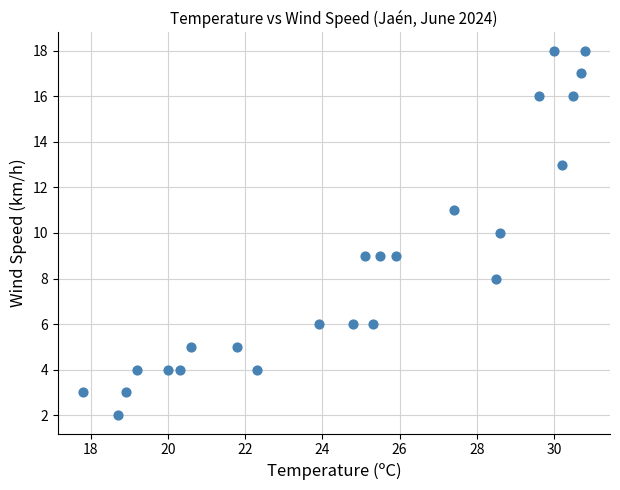

What is the range of Y values (max minus min)?

16